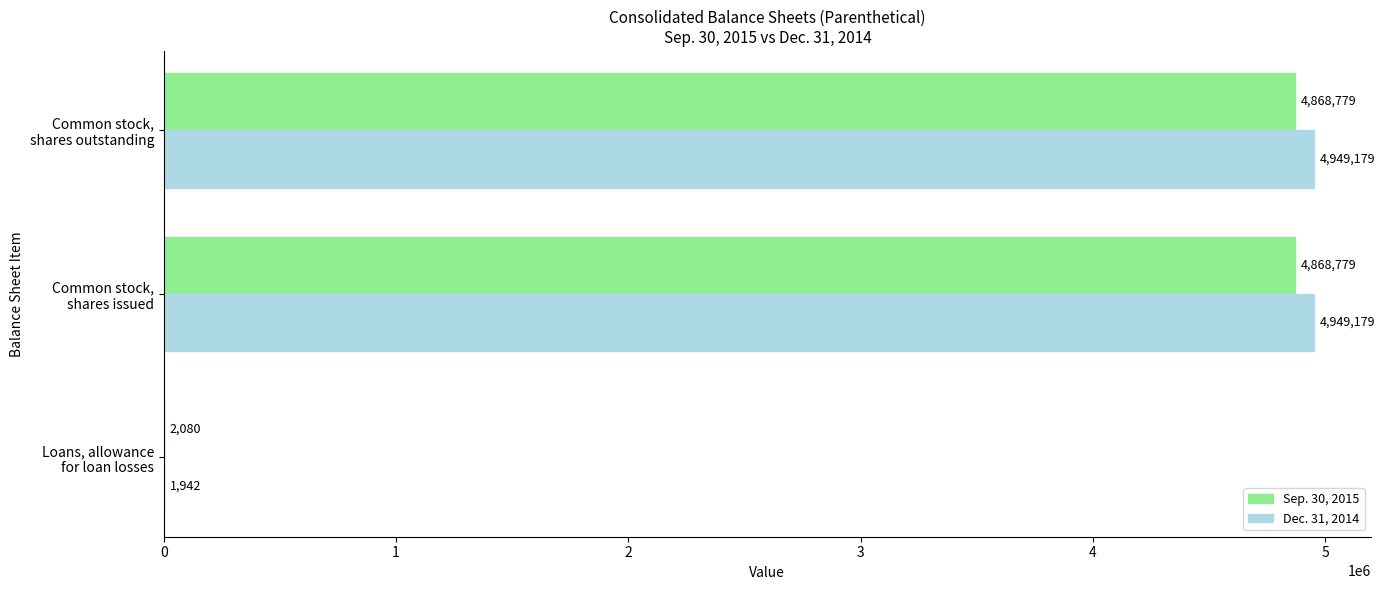

What is the maximum value for Sep. 30, 2015?

4868779